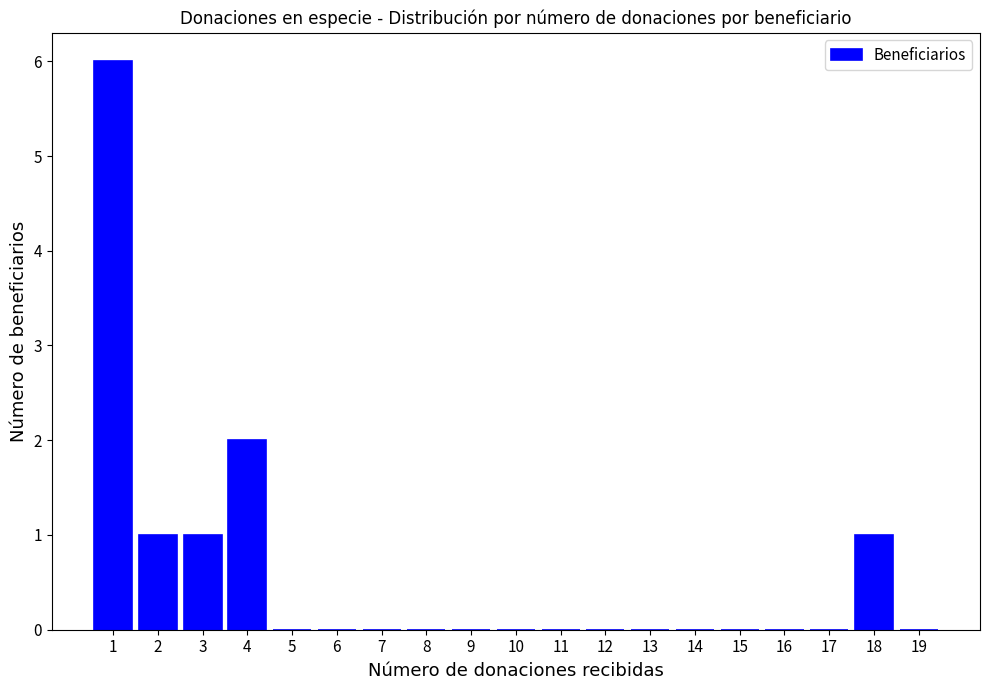

Reading left to right, transcribe all the data shown in this chart.

1=6	2=1	3=1	4=2	5=0	6=0	7=0	8=0	9=0	10=0	11=0	12=0	13=0	14=0	15=0	16=0	17=0	18=1	19=0